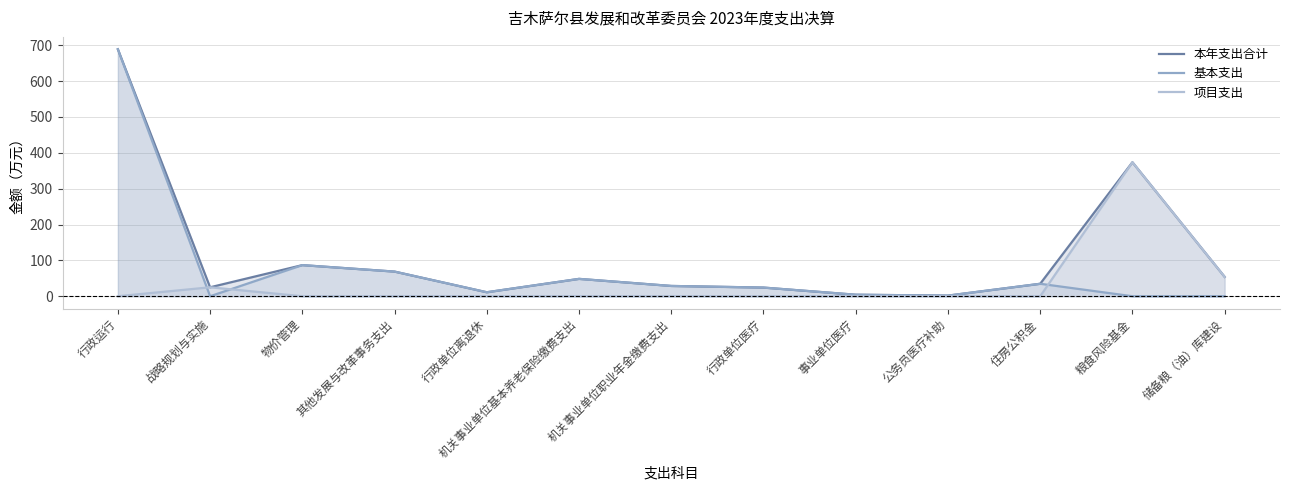

How many lines are shown in the chart?

3